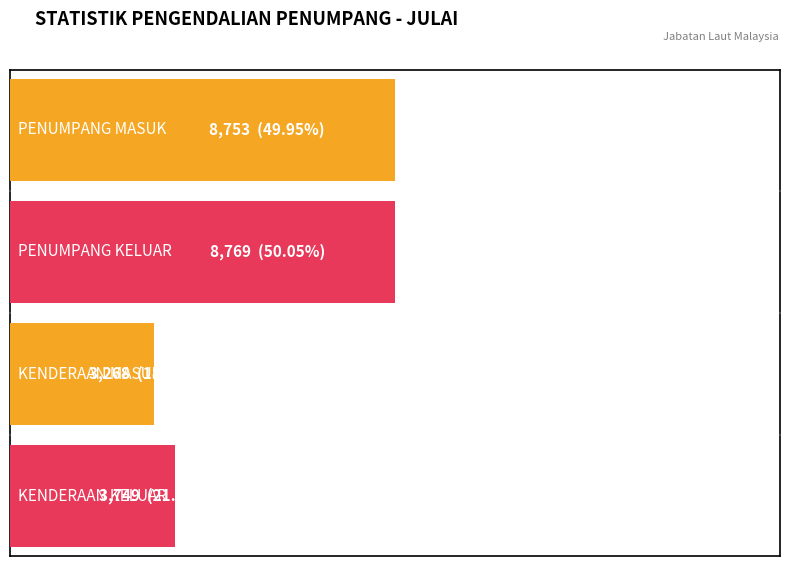

At which label is MASUK closest to 388?

7